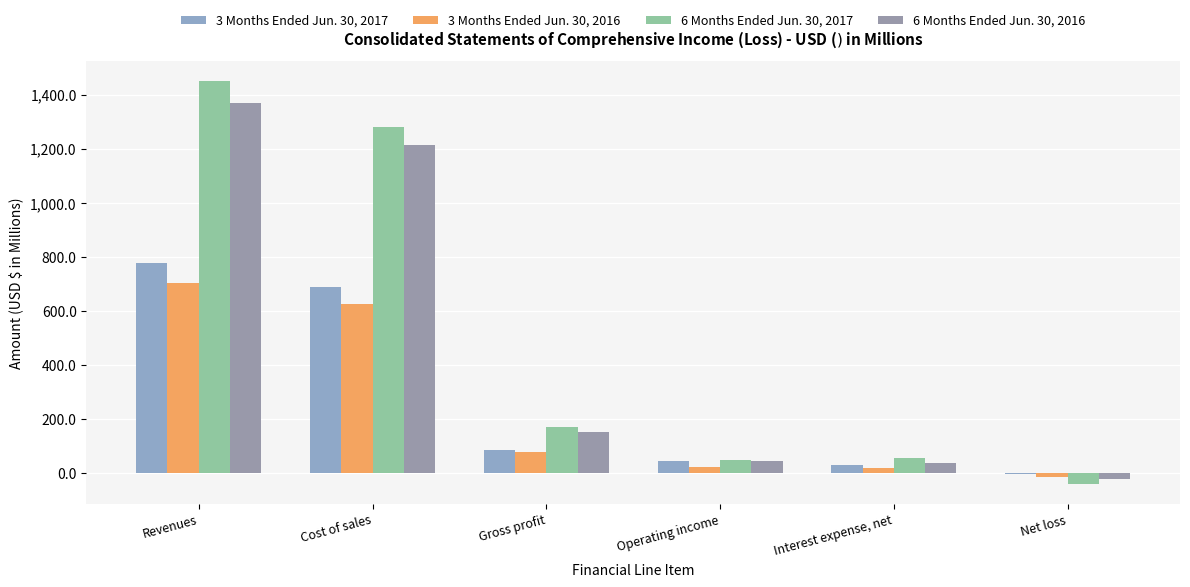

Which series changed the most between Cost of sales and Net loss?

6 Months Ended Jun. 30, 2017